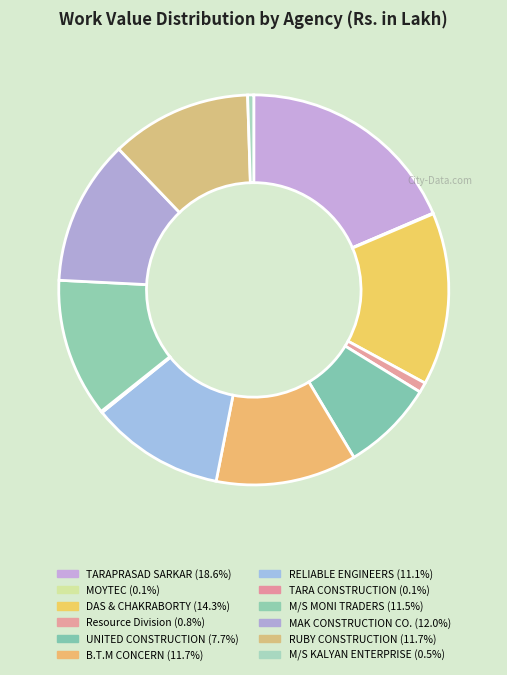

Does any single category account for the majority?

No